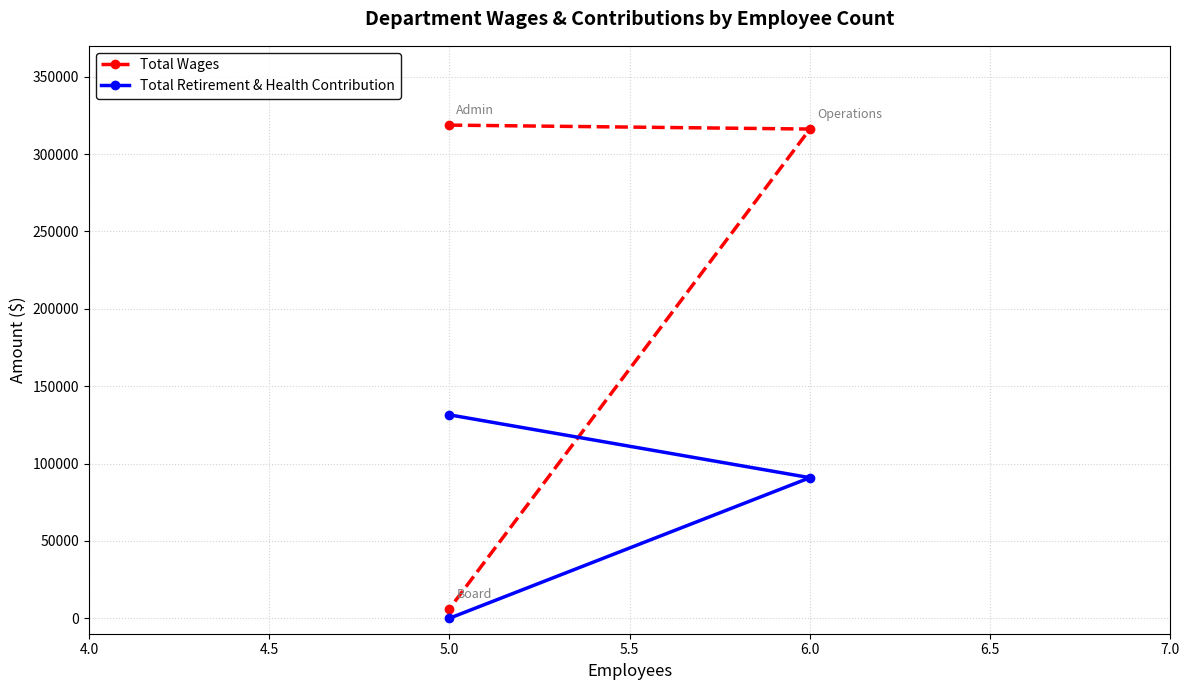

Which category has the lowest value in the Total Retirement & Health Contribution series?

5.0